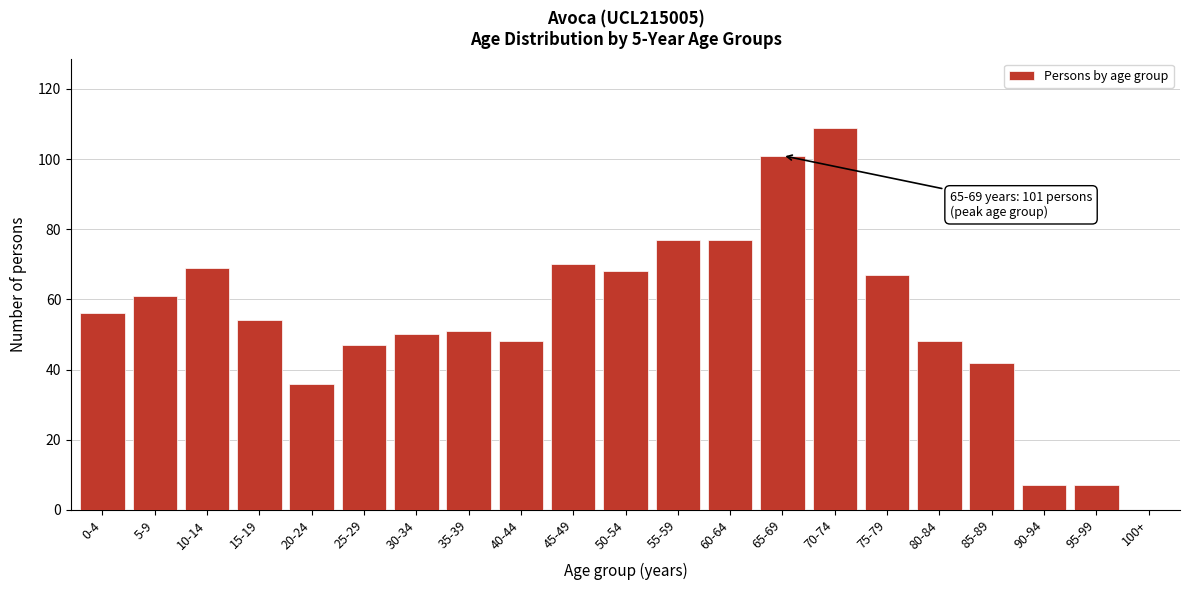

Reading right to left, transcribe all the data shown in this chart.

100+=0	95-99=7	90-94=7	85-89=42	80-84=48	75-79=67	70-74=109	65-69=101	60-64=77	55-59=77	50-54=68	45-49=70	40-44=48	35-39=51	30-34=50	25-29=47	20-24=36	15-19=54	10-14=69	5-9=61	0-4=56